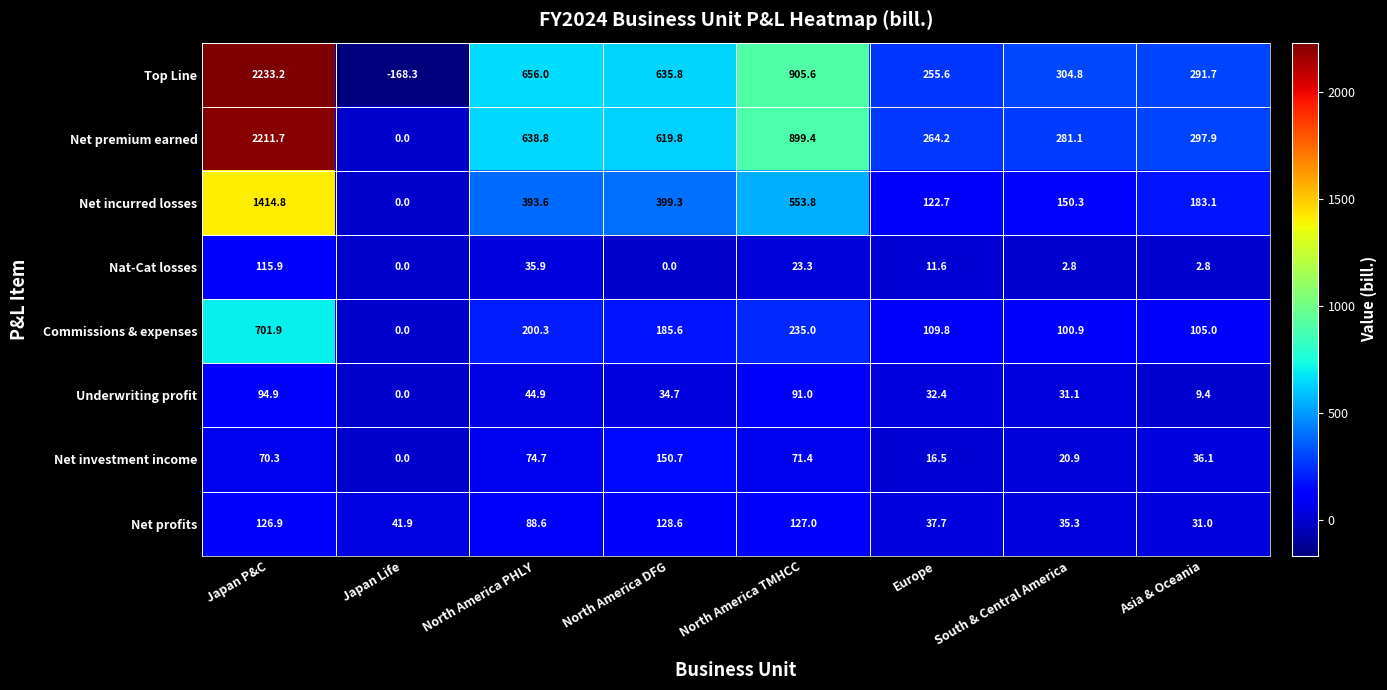

Which series has the largest total across all categories?

Net premium earned